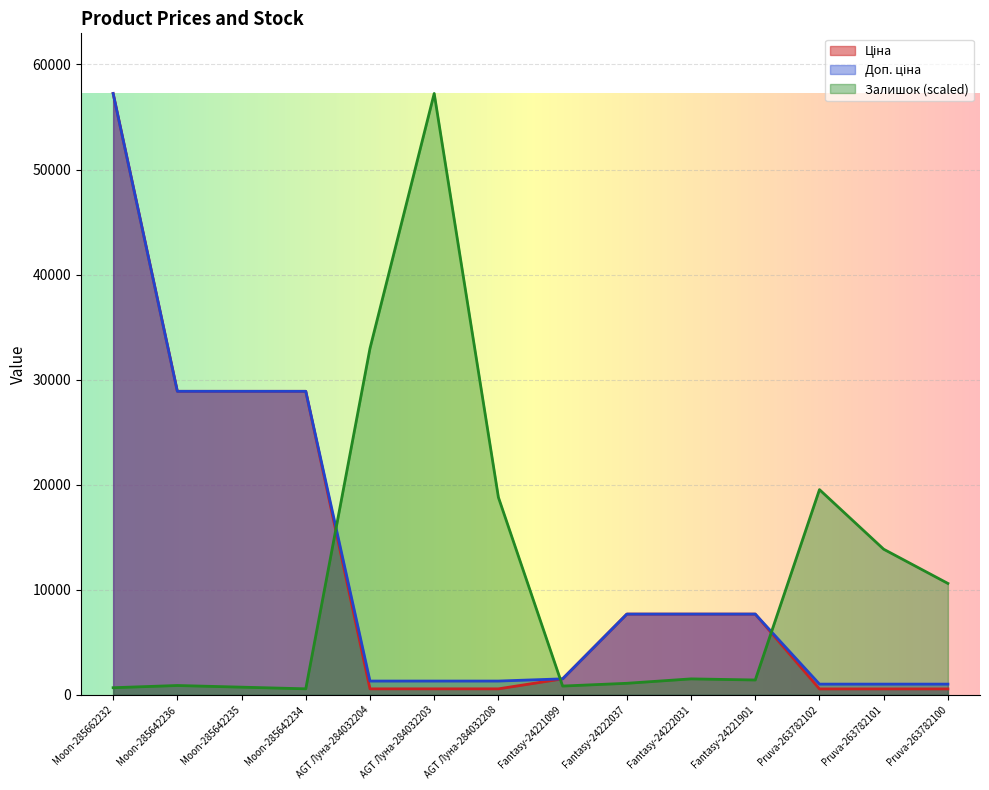

The Залишок series shows 1001.5 at Fantasy-24222031. True or false?

False